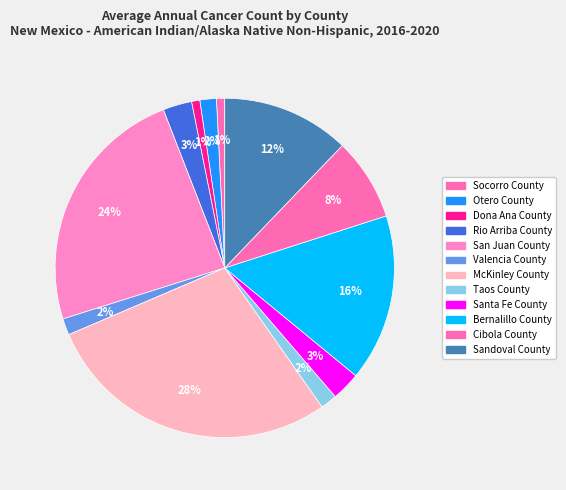

How many segments does this pie chart have?

12